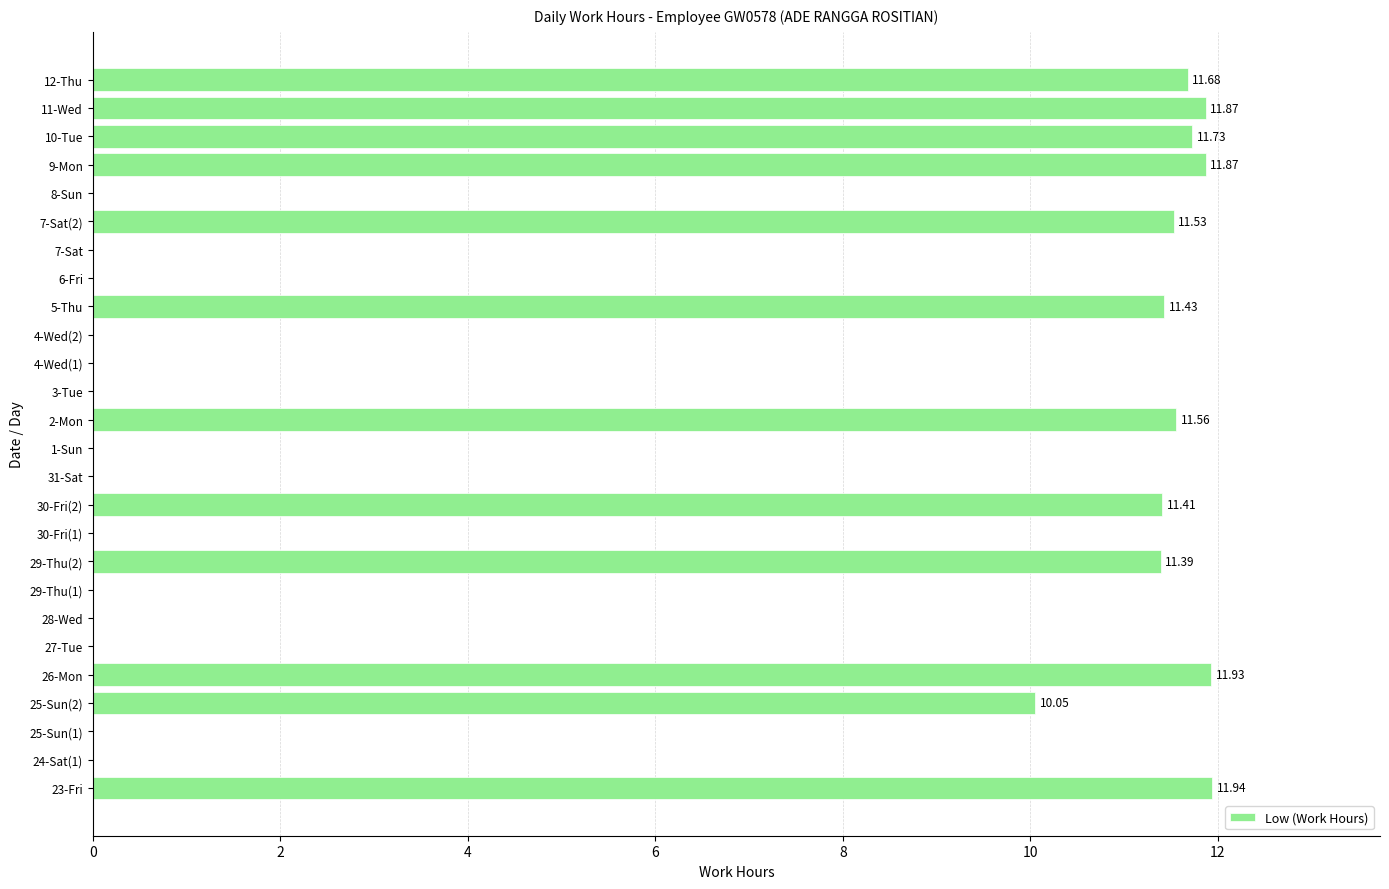

What is the greatest value displayed?

11.9